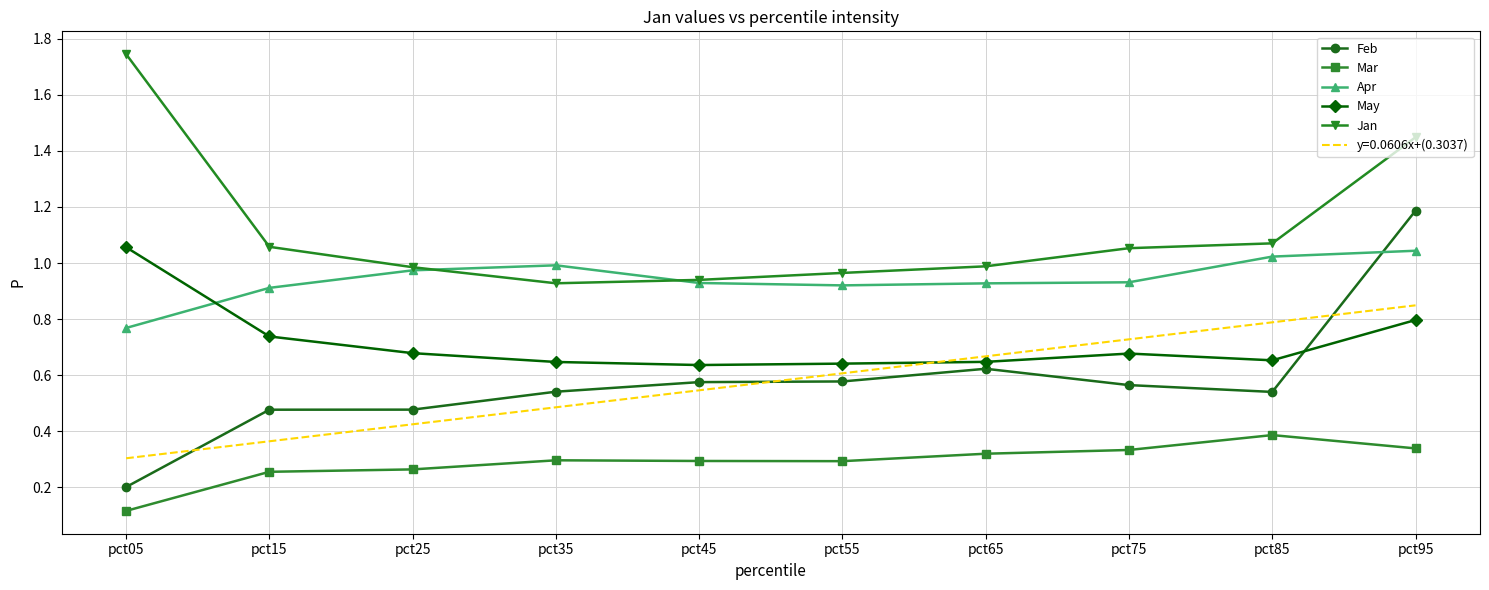

How many lines are shown in the chart?

5